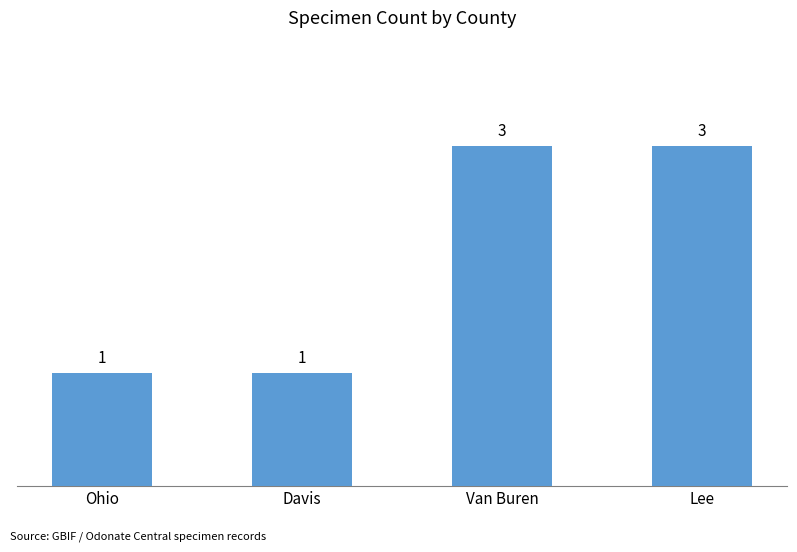

What is the maximum value shown in the chart?

3